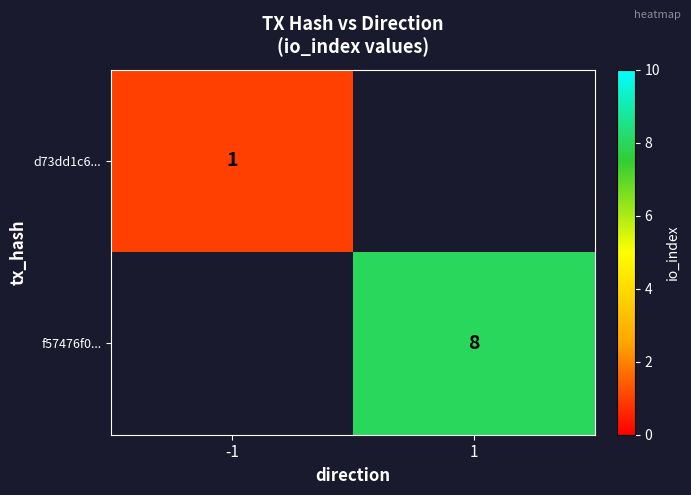

Which label corresponds to the largest value in the chart?

1